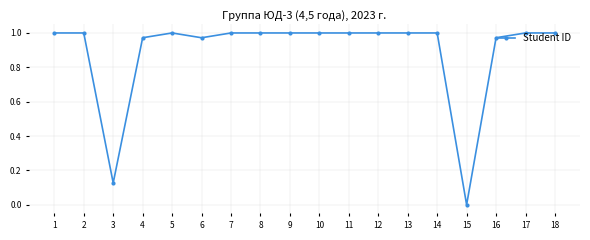

What is the difference between the second highest and second lowest values?

0.9